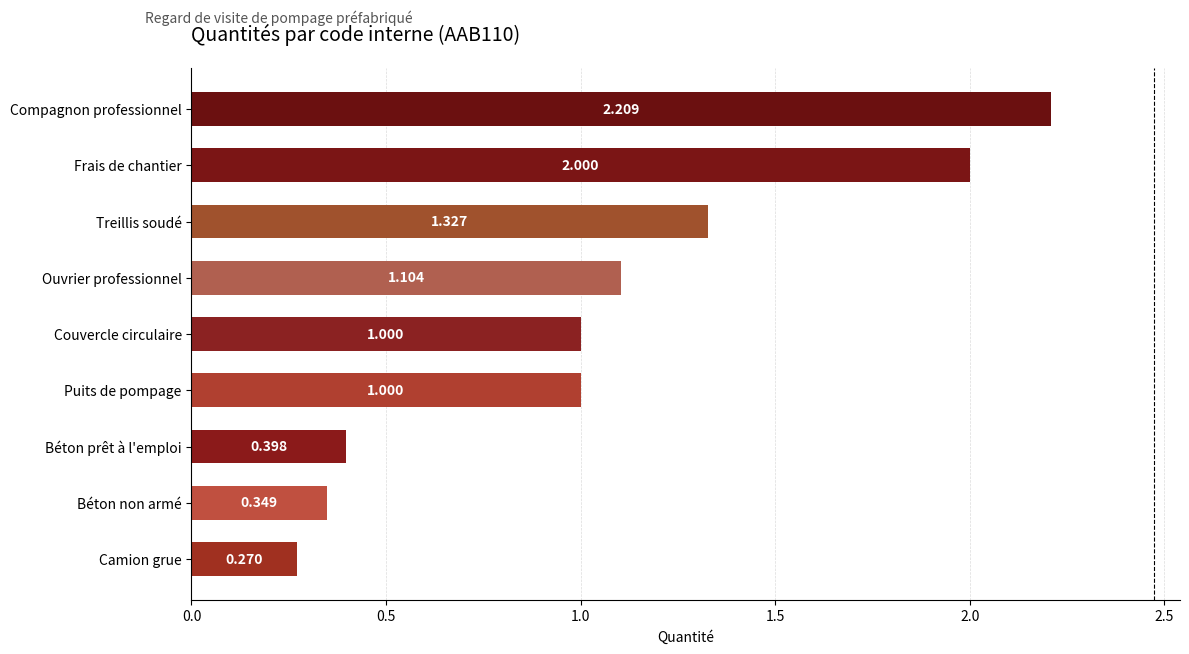

Does the chart contain any negative values?

No